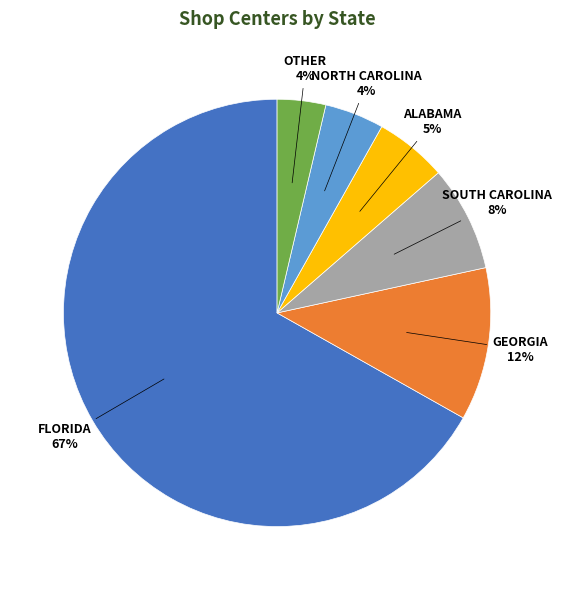

To the nearest percent, what is the average slice percentage?

17%